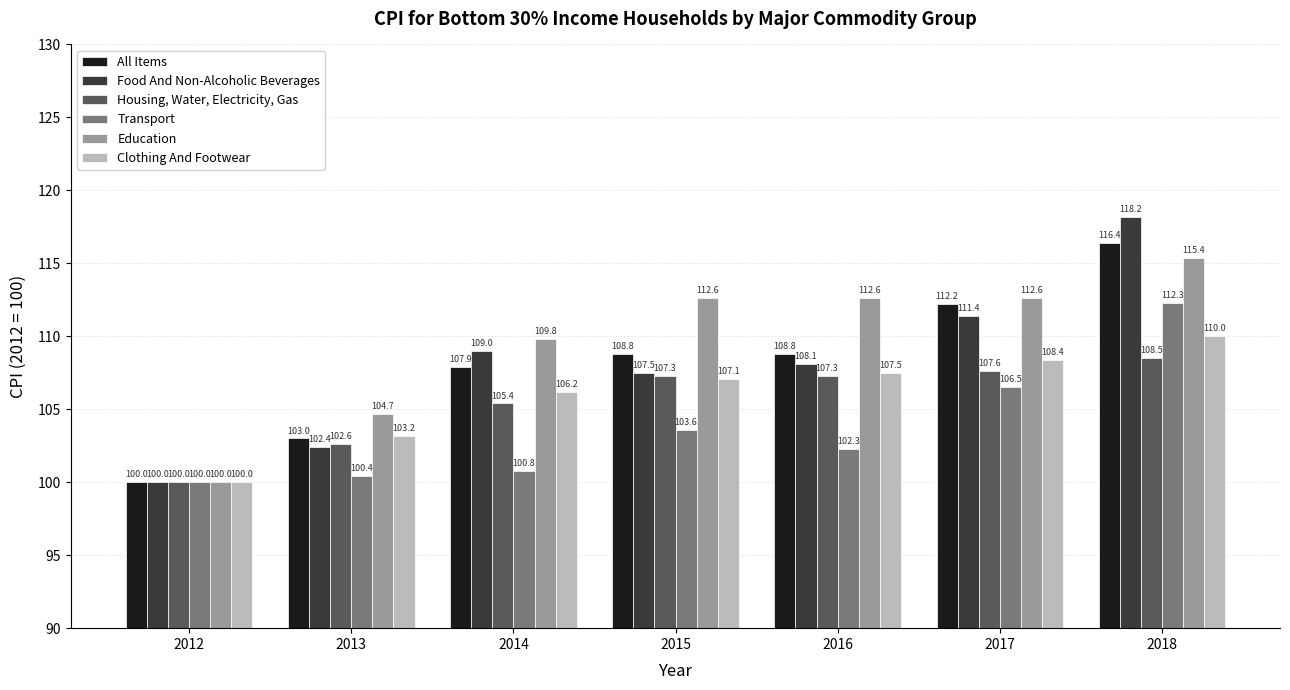

The Food And Non-Alcoholic Beverages series shows 156.5 at 2016. True or false?

False